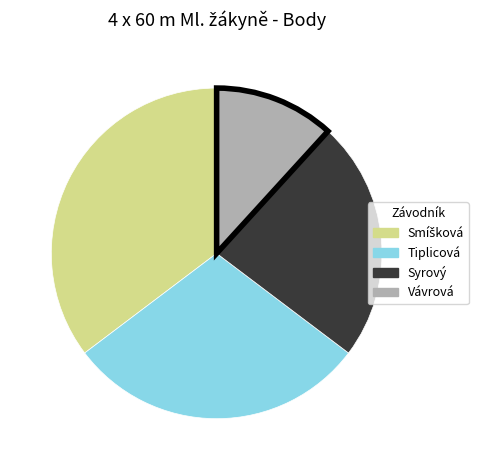

Is there a majority slice in this chart?

No